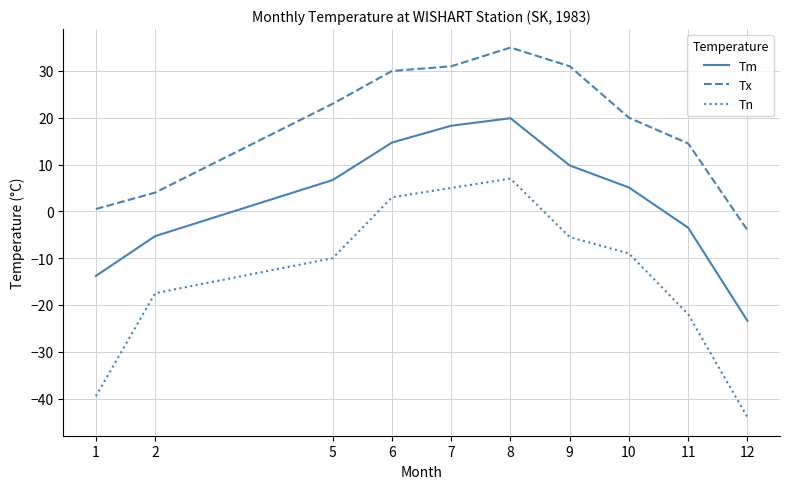

List the series in order of their peak value, highest first.

Tx, Tm, Tn